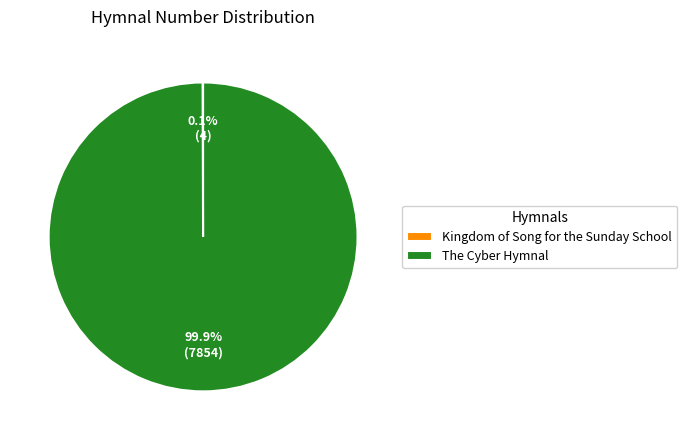

What is the largest slice in the pie chart?

The Cyber Hymnal